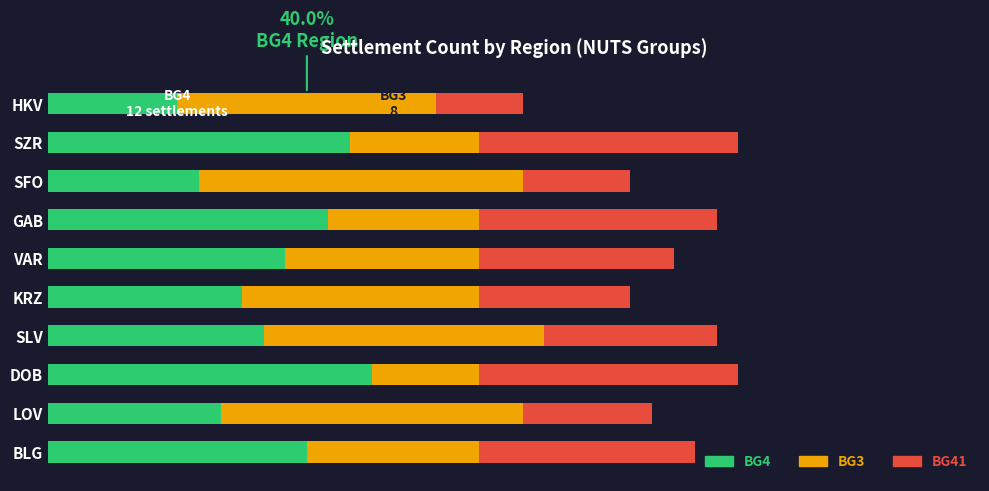

What are all the series names shown in the legend?

BG4, BG3, BG41